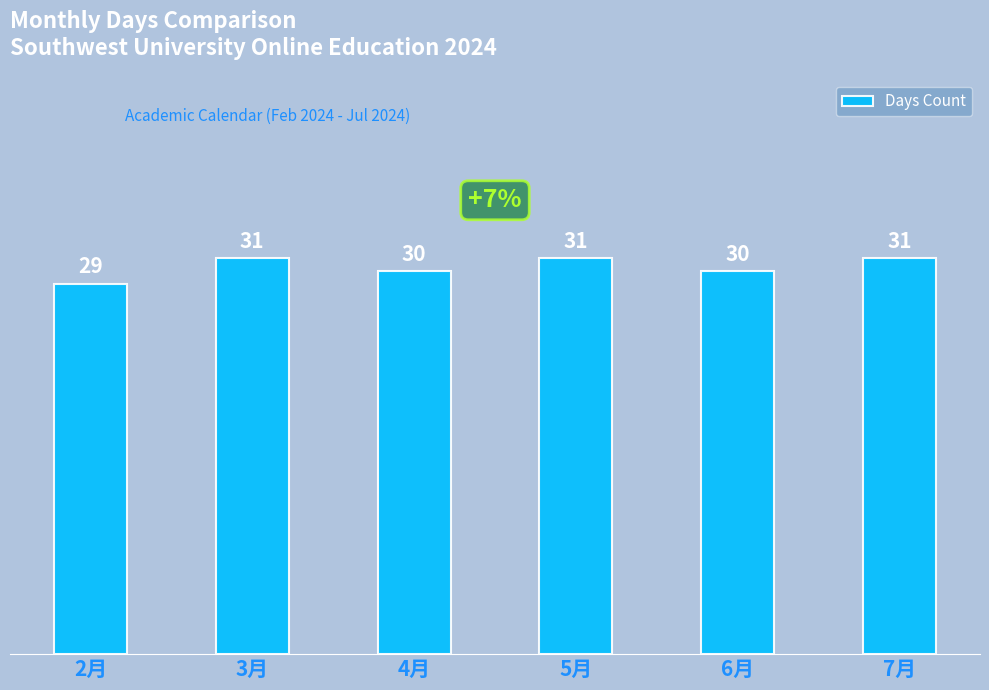

What is the value of the 2nd bar from the left?

31